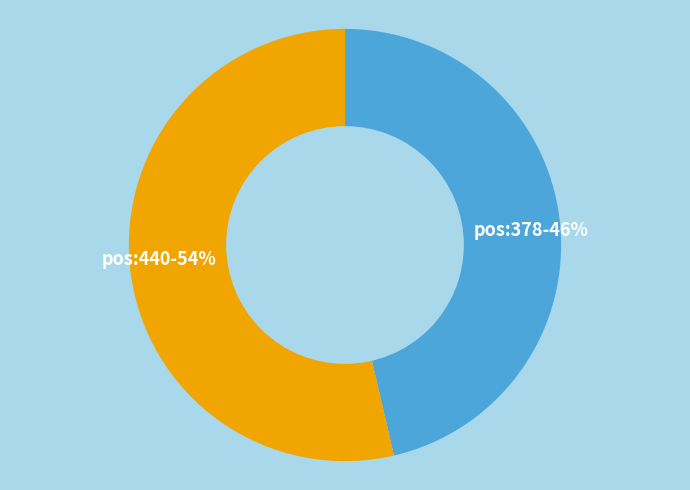

To the nearest percent, what percentage of the pie is pos:440-54%?

54%